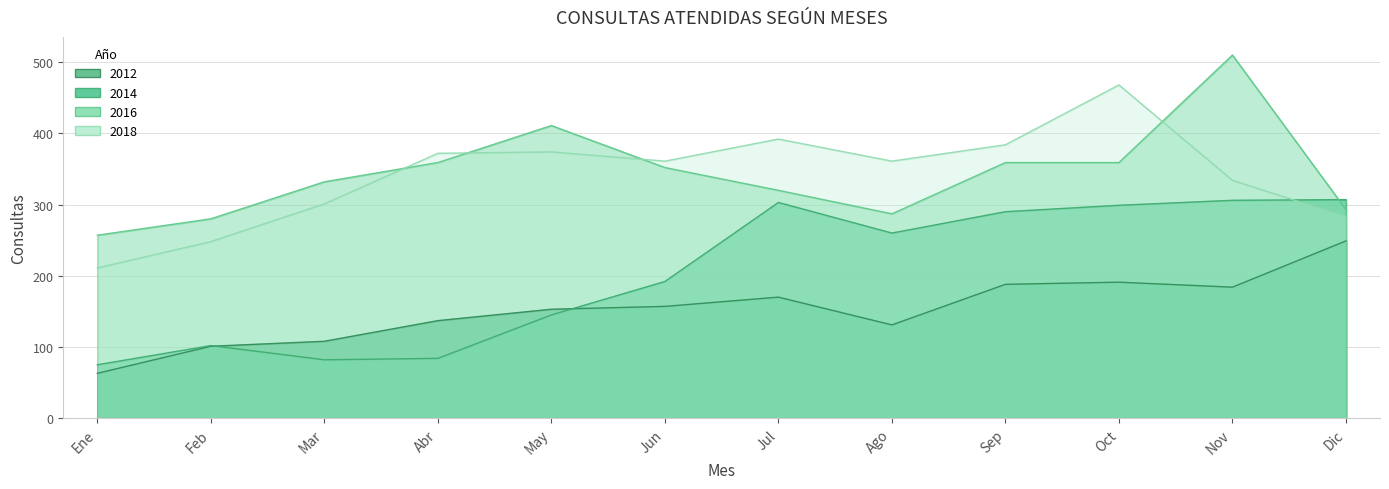

The 2012 series shows 249 at Dic. True or false?

True